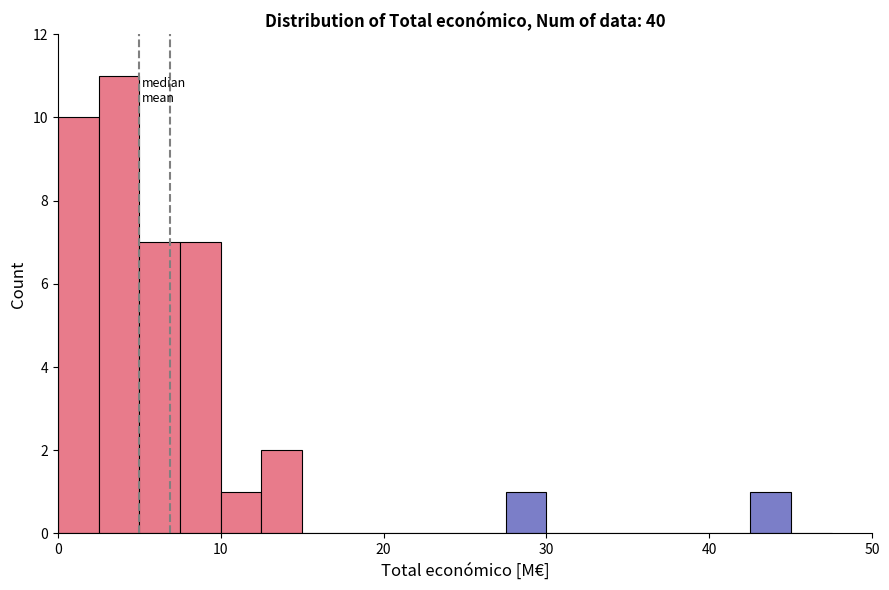

Read against the x-axis, roughly where is the centre of the tallest bar?

4